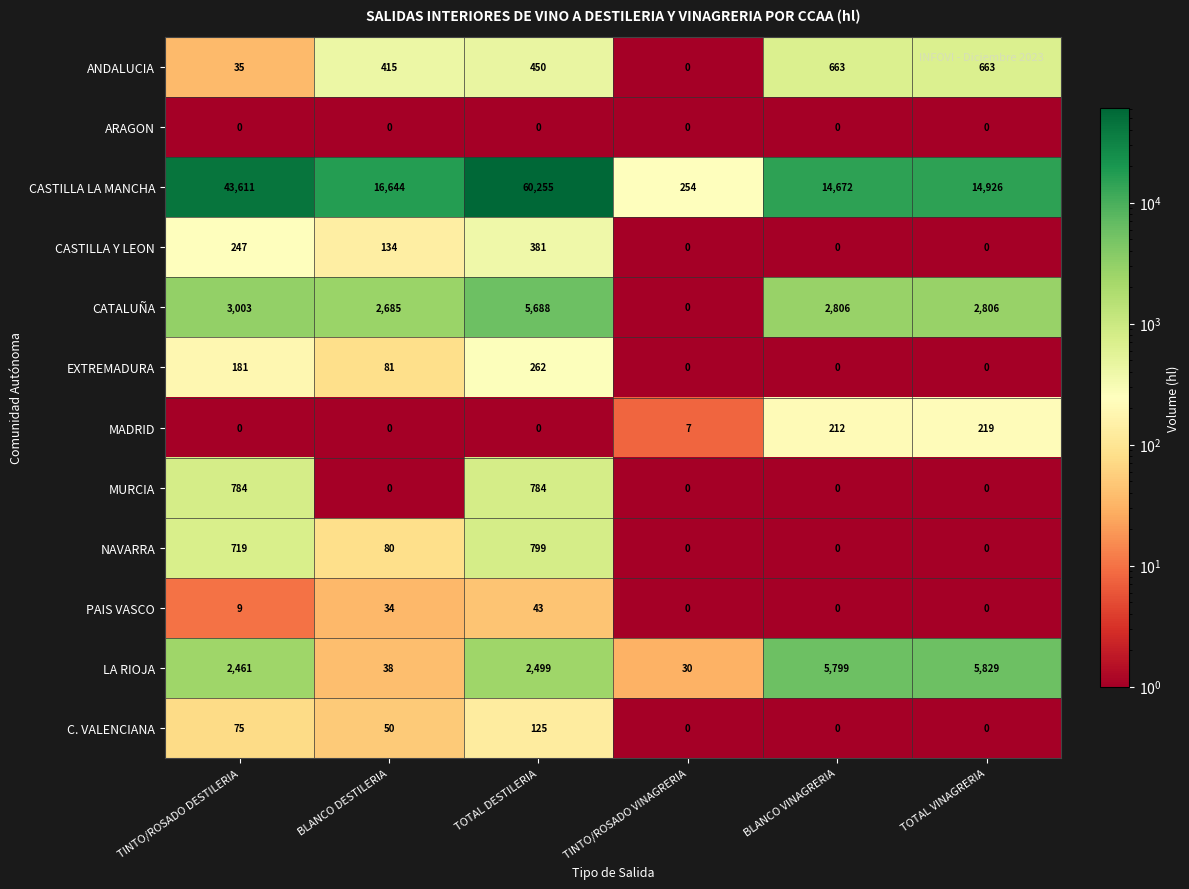

The ANDALUCIA series shows 415 at BLANCO DESTILERIA. True or false?

True